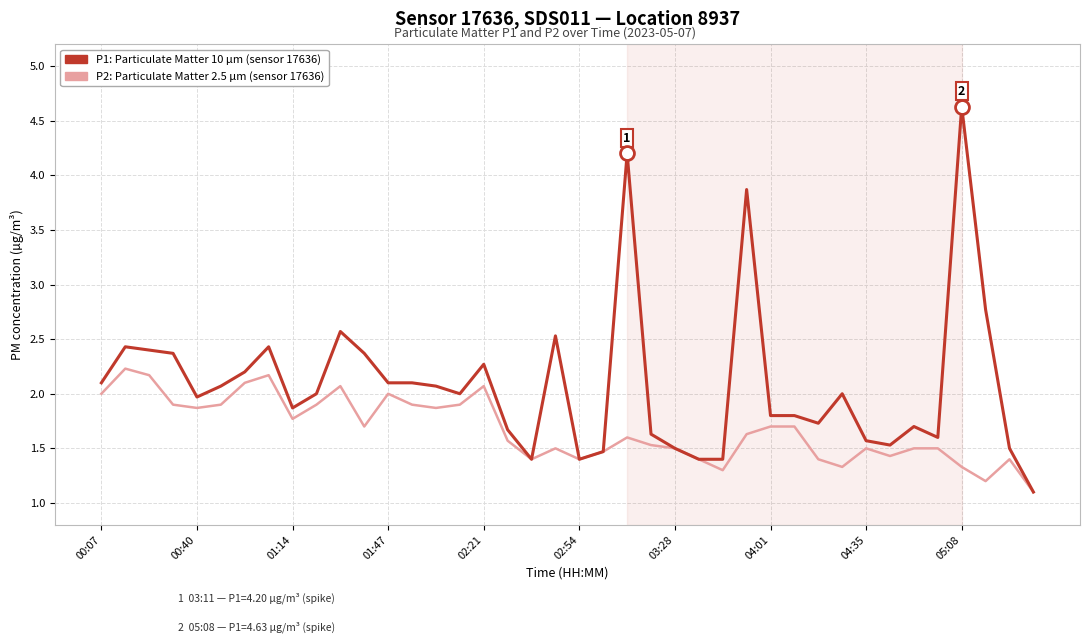

What is the minimum value shown in the chart?

1.1